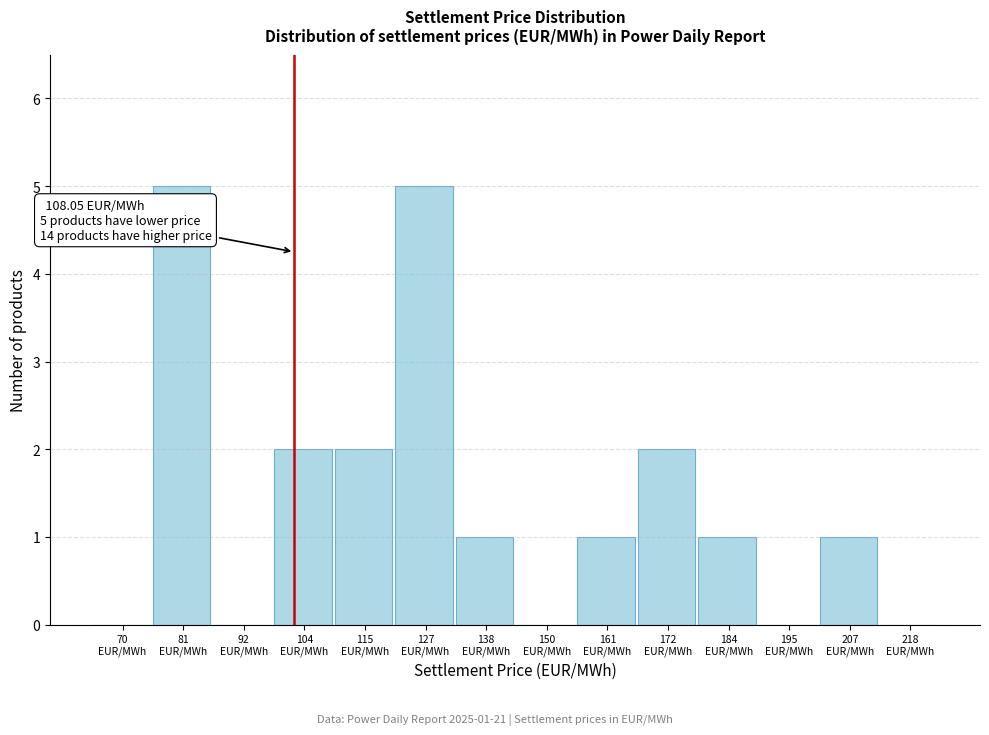

What is the sum of all values?

20